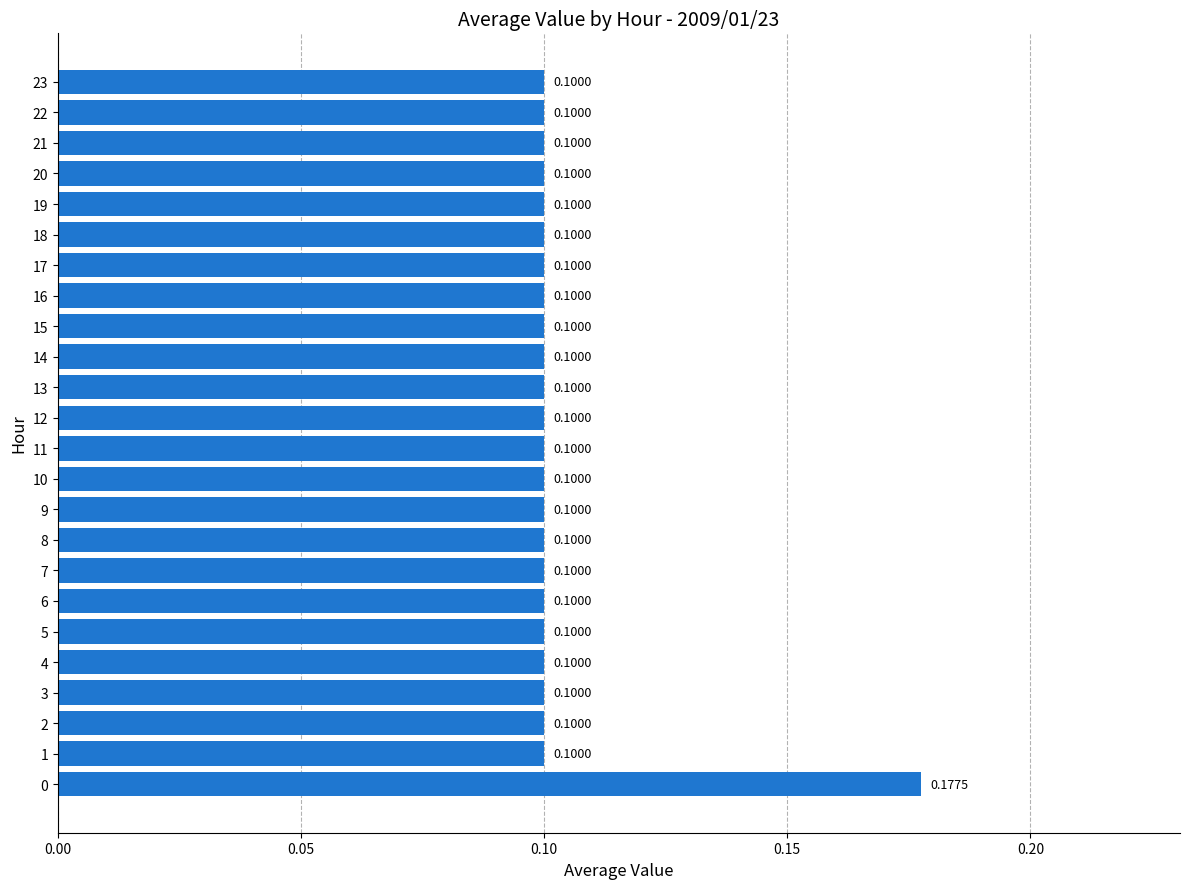

Count the number of data series in this chart.

1